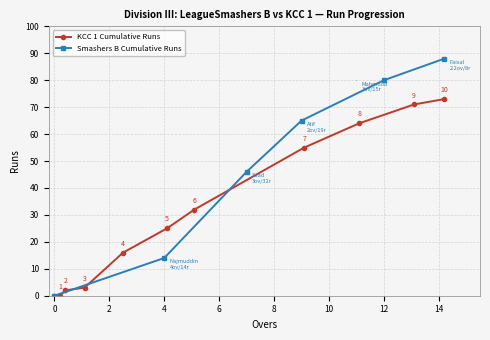

What is the value of the KCC 1 Cumulative Runs point at the 11th from the left?

73